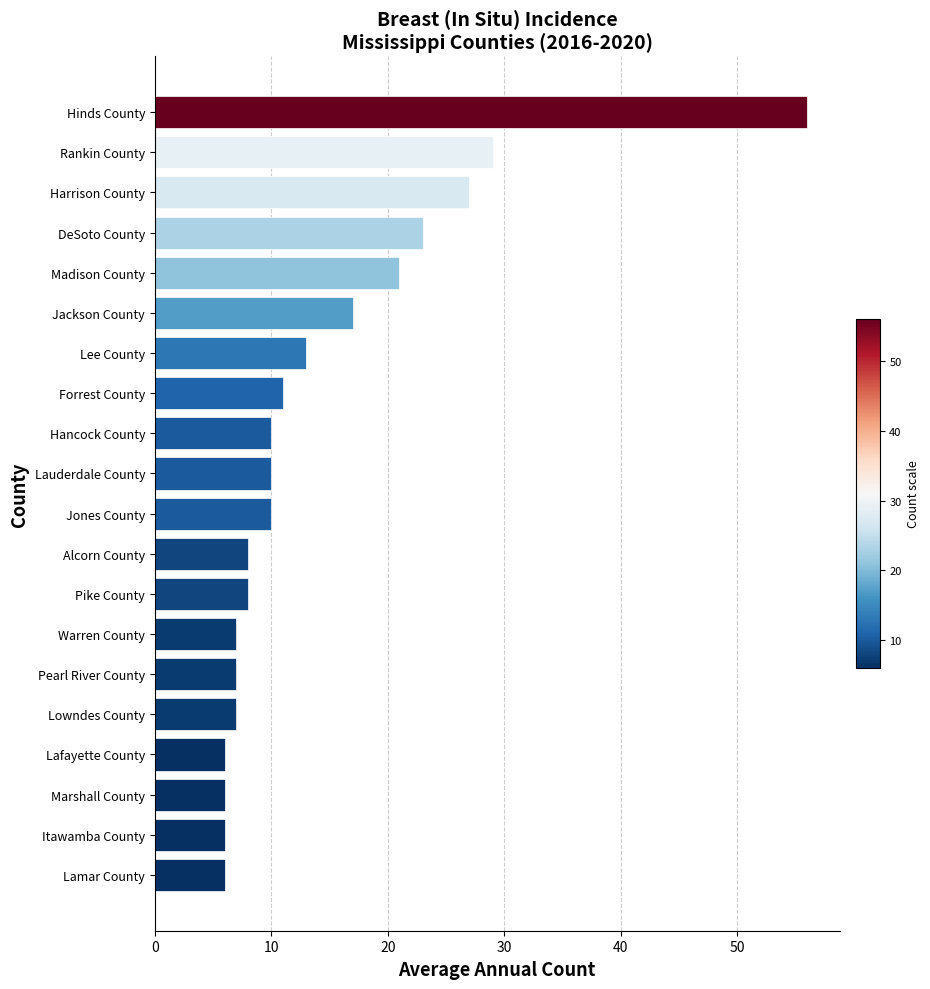

Count the number of data series in this chart.

1